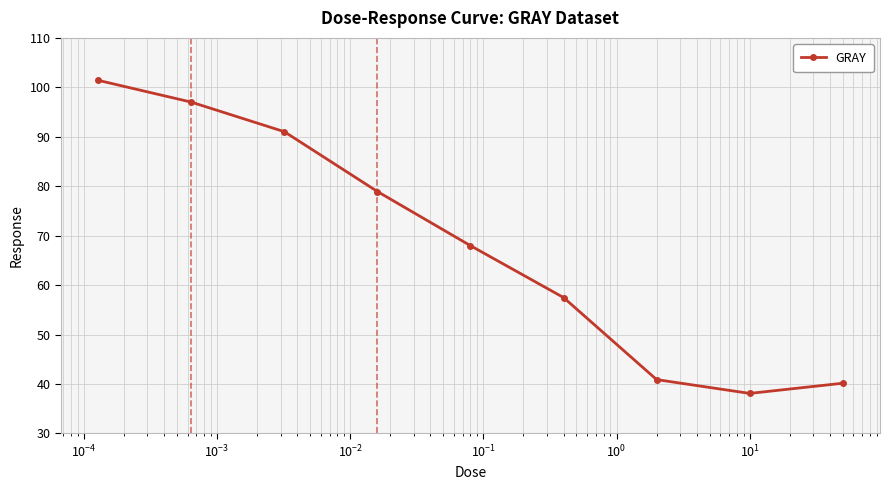

What is the value of the 7th point from the left?

40.9